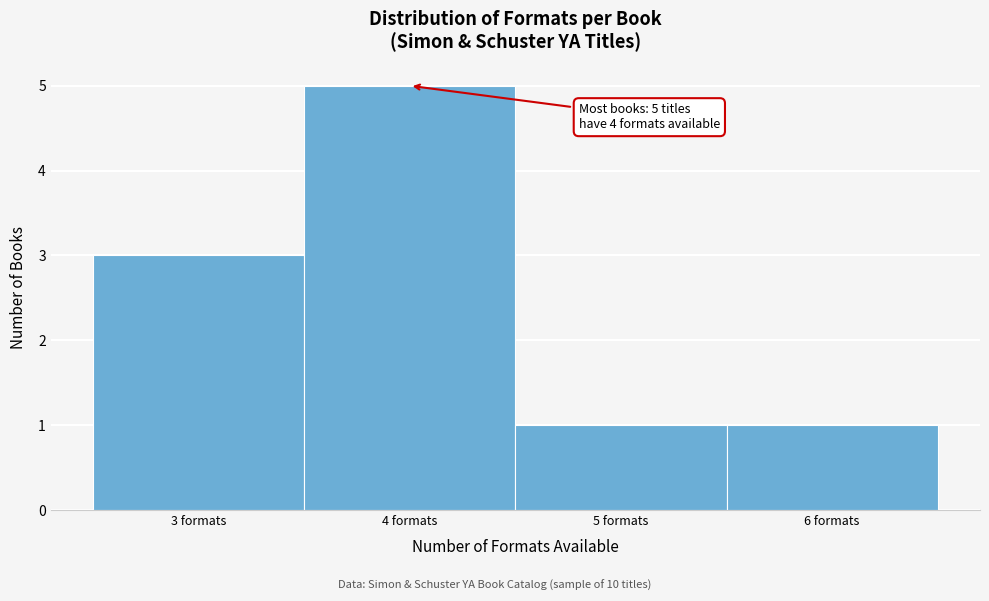

Which range on the x-axis has the tallest bar?

3.5 to 4.5